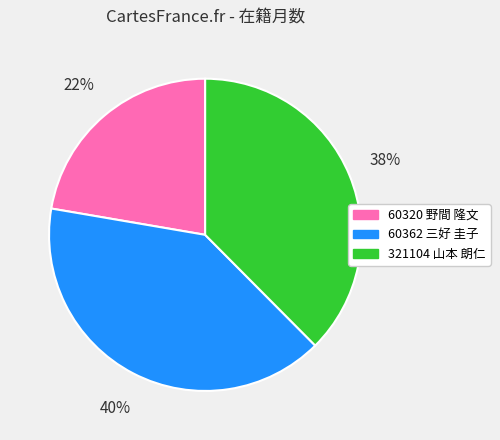

Is there a majority slice in this chart?

No